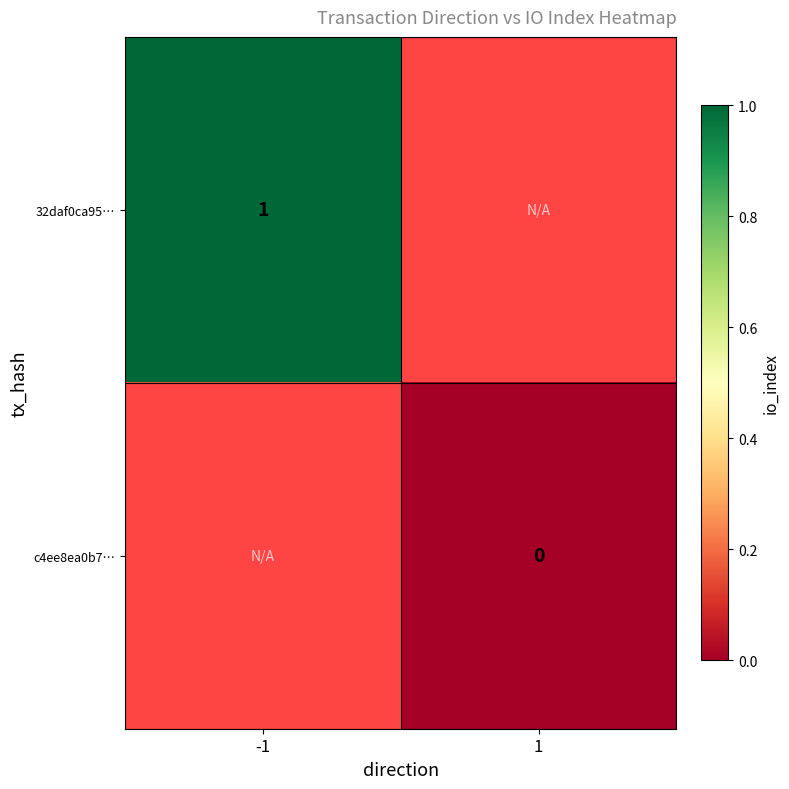

At which label is 32daf0ca95… closest to 1?

-1